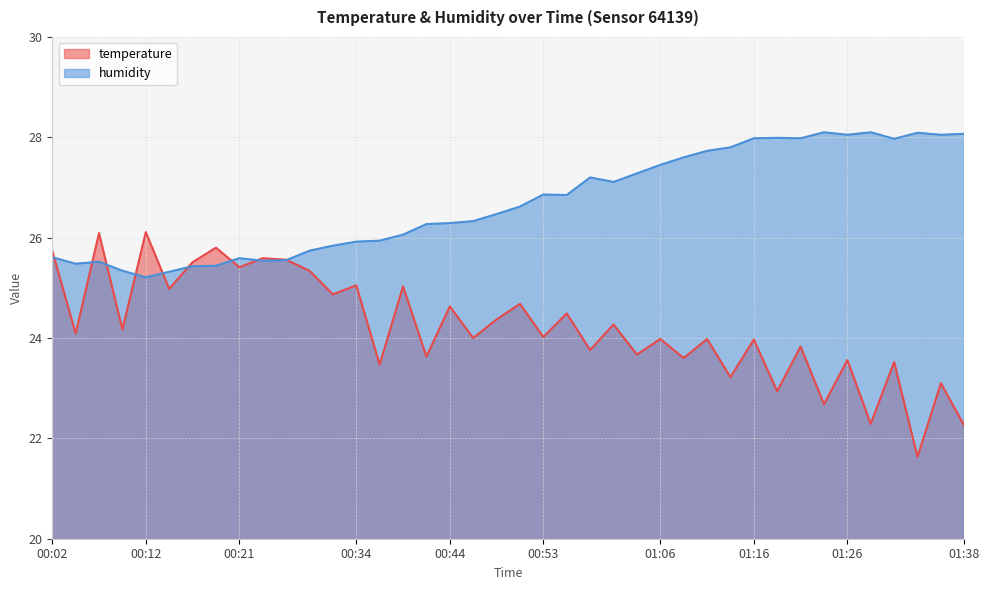

At 00:09, list the series in order from largest to smallest.

humidity, temperature